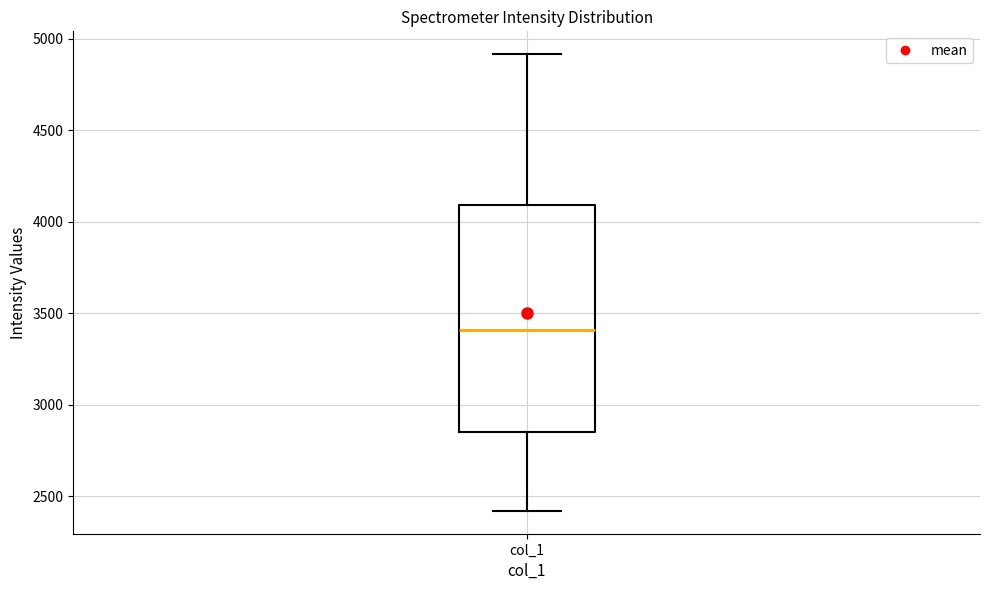

Transcribe this box plot: give where the median line is, the range the box spans, and where the two whiskers end, as read against the y-axis. The values are not printed on the chart, so give them approximately, as read against the axis.

median 3400, box 2850 to 4100, whiskers 2400 to 4900